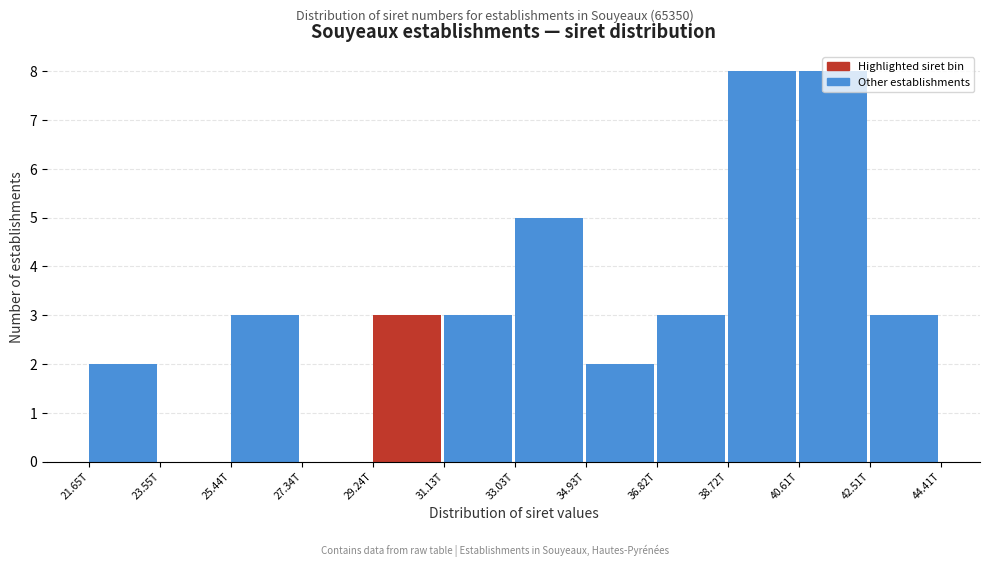

What is the sum of all values?

40